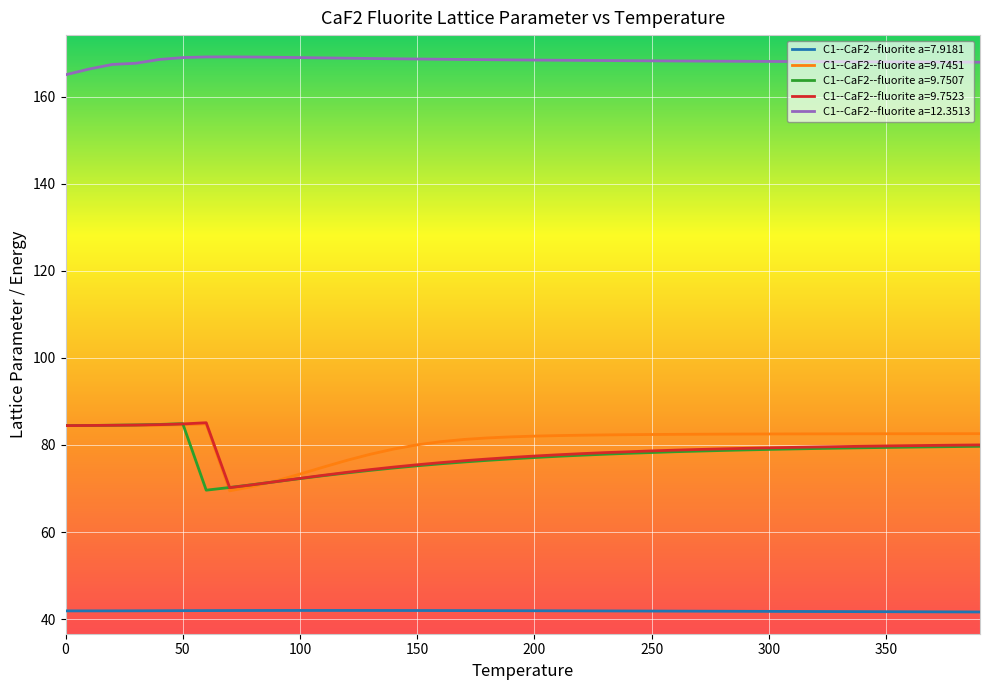

After their last crossing, which series has the higher values: C1--CaF2--fluorite a=9.7523 or C1--CaF2--fluorite a=9.7451?

C1--CaF2--fluorite a=9.7451